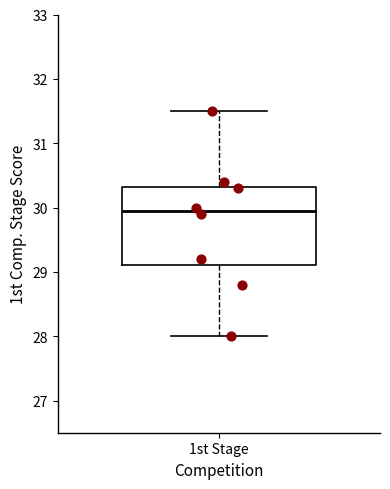

Where does the lower whisker of the box for 1st Stage end on the y-axis? The values are not printed on the chart, so give them approximately, as read against the axis.

28.0